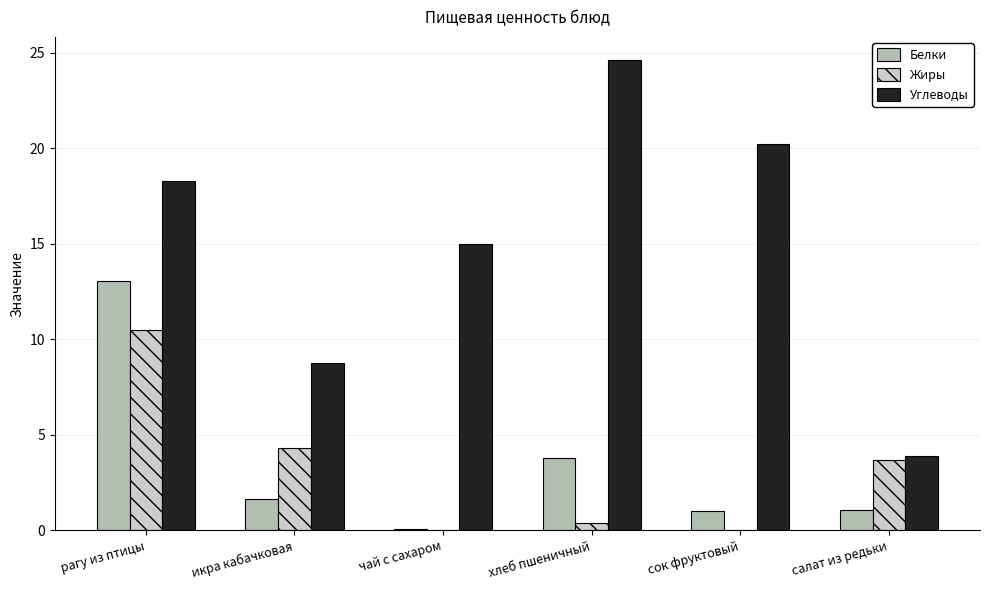

What is the average value of the Жиры series?

3.1